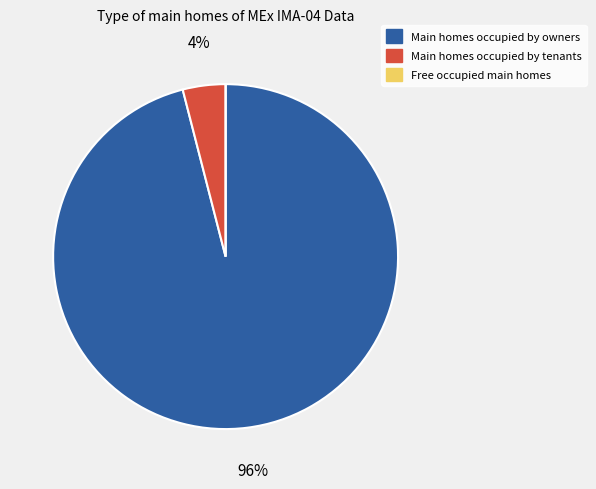

To the nearest percent, what is the average slice percentage?

33%